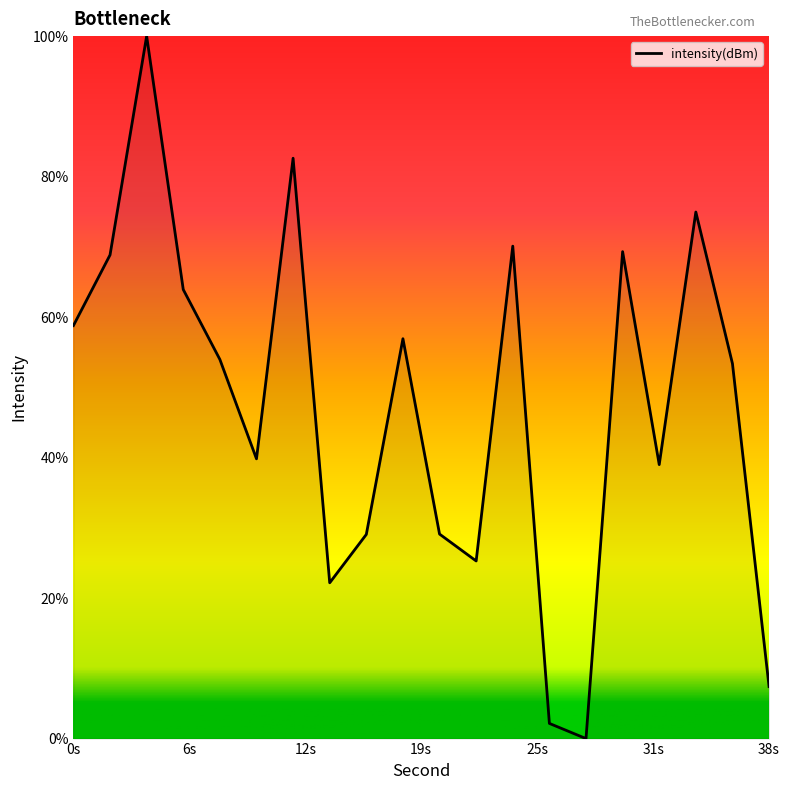

What is the difference between the maximum and minimum values?

100.0